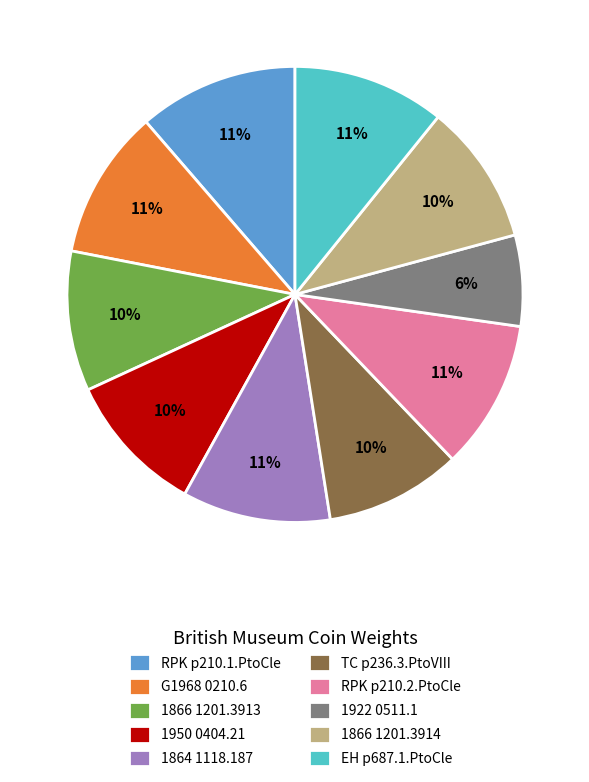

Approximately how many times larger is the value at EH p687.1.PtoCle compared to RPK p210.2.PtoCle?

1.0